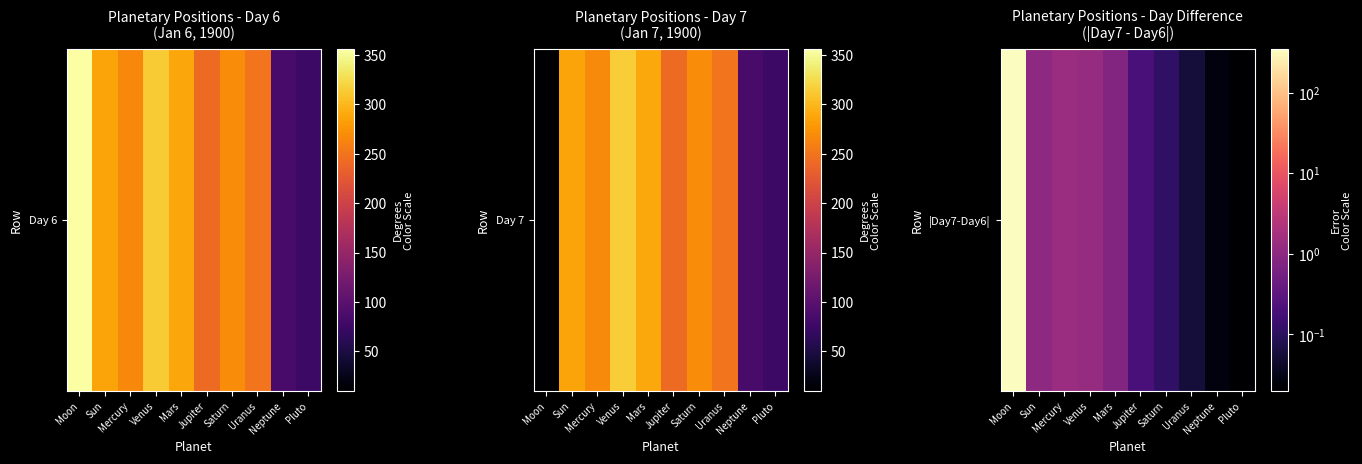

List the labels in order of value, largest first.

Moon, Mercury, Venus, Sun, Mars, Jupiter, Saturn, Uranus, Neptune, Pluto